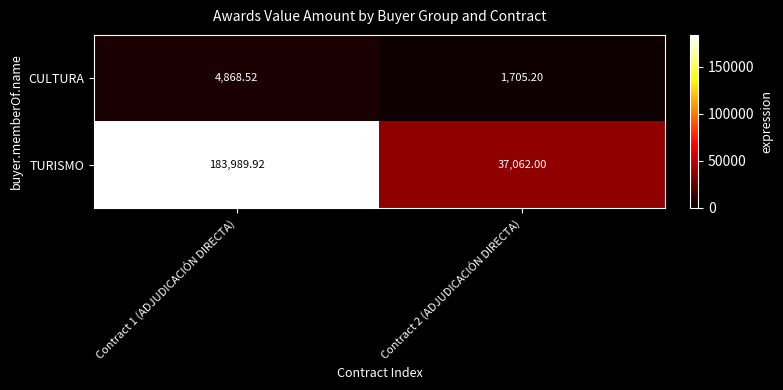

Which category has the highest value across all series?

Contract 1 (ADJUDICACIÓN DIRECTA)